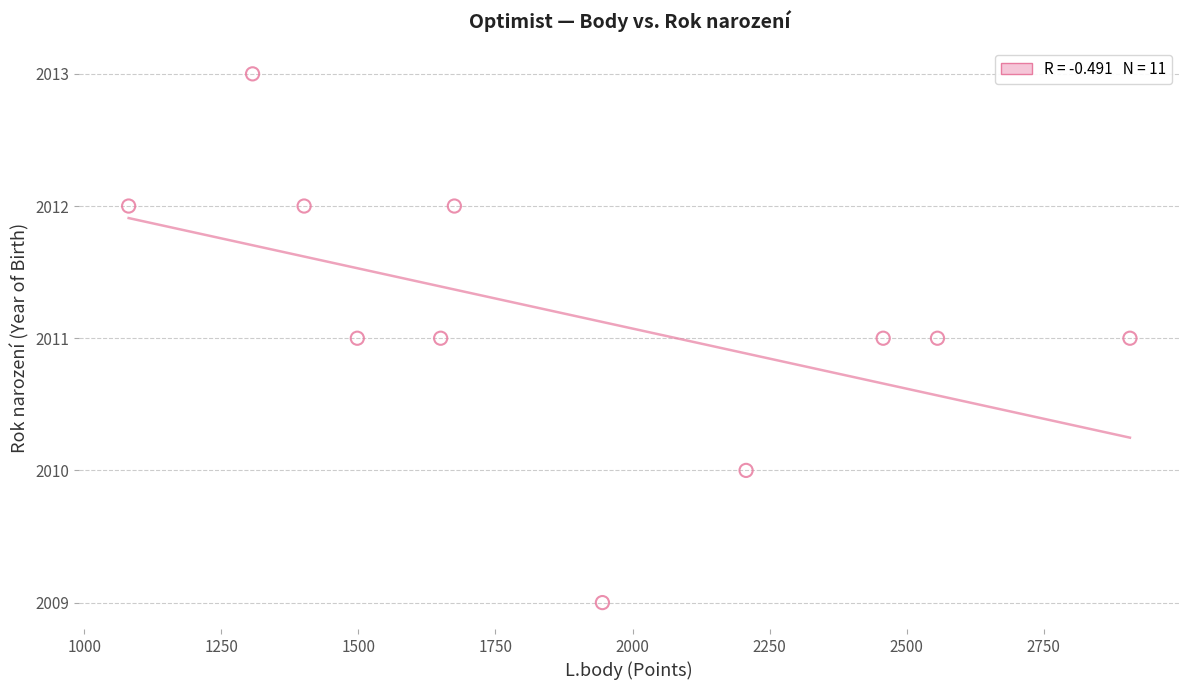

What is the average Y value?

2011